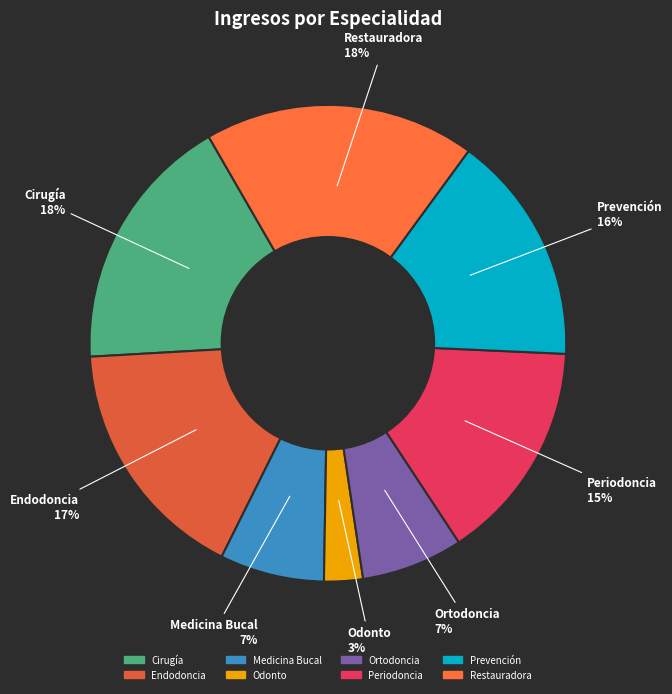

Count the number of slices in the pie.

8